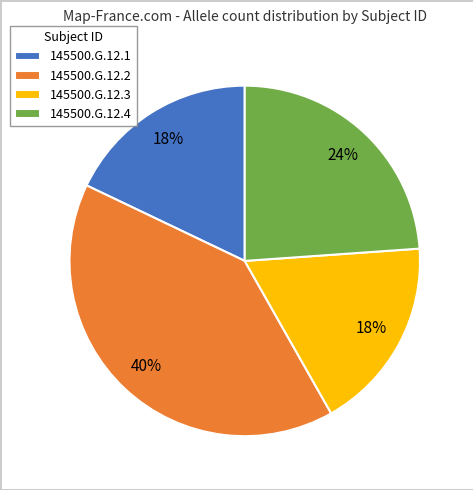

Which category has the biggest portion of the pie?

145500.G.12.2